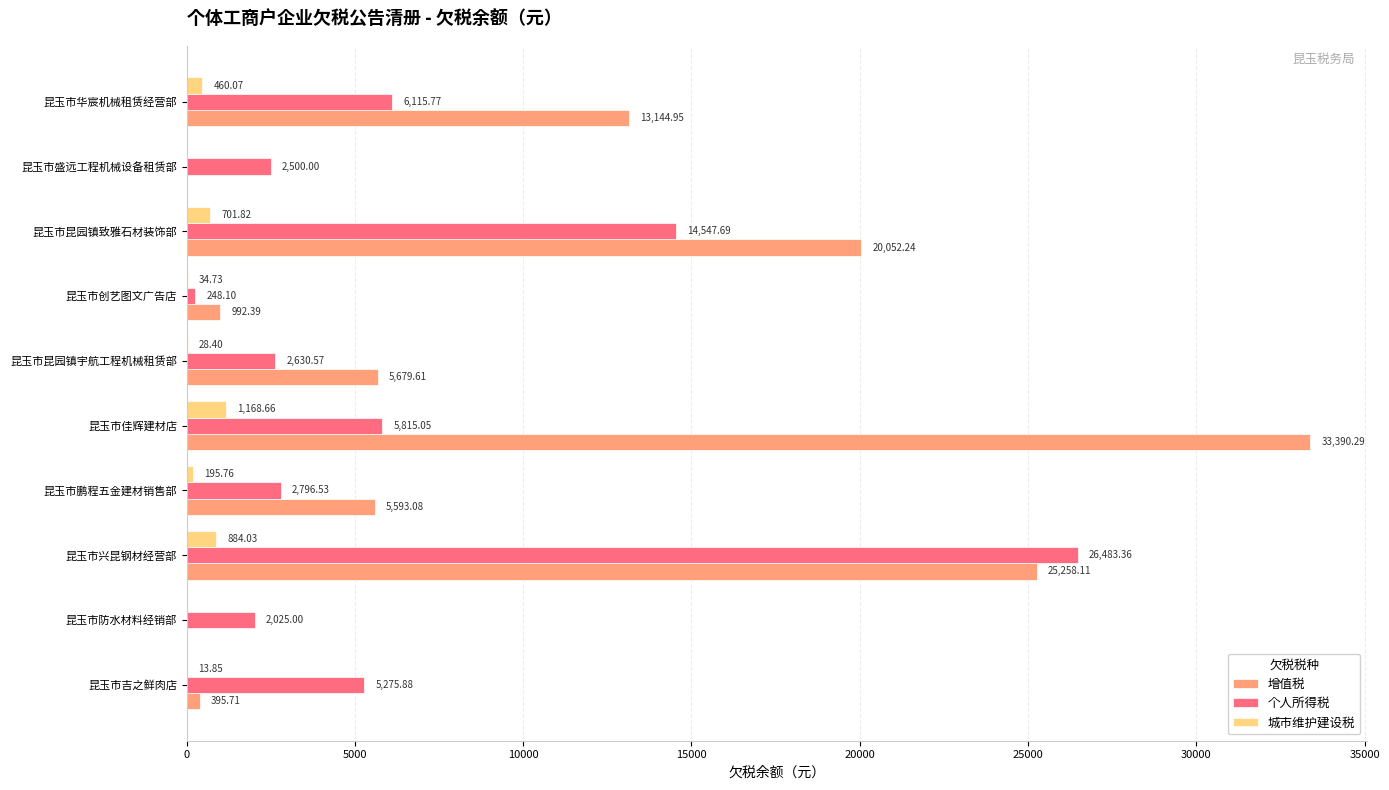

Which series has the largest total across all categories?

增值税